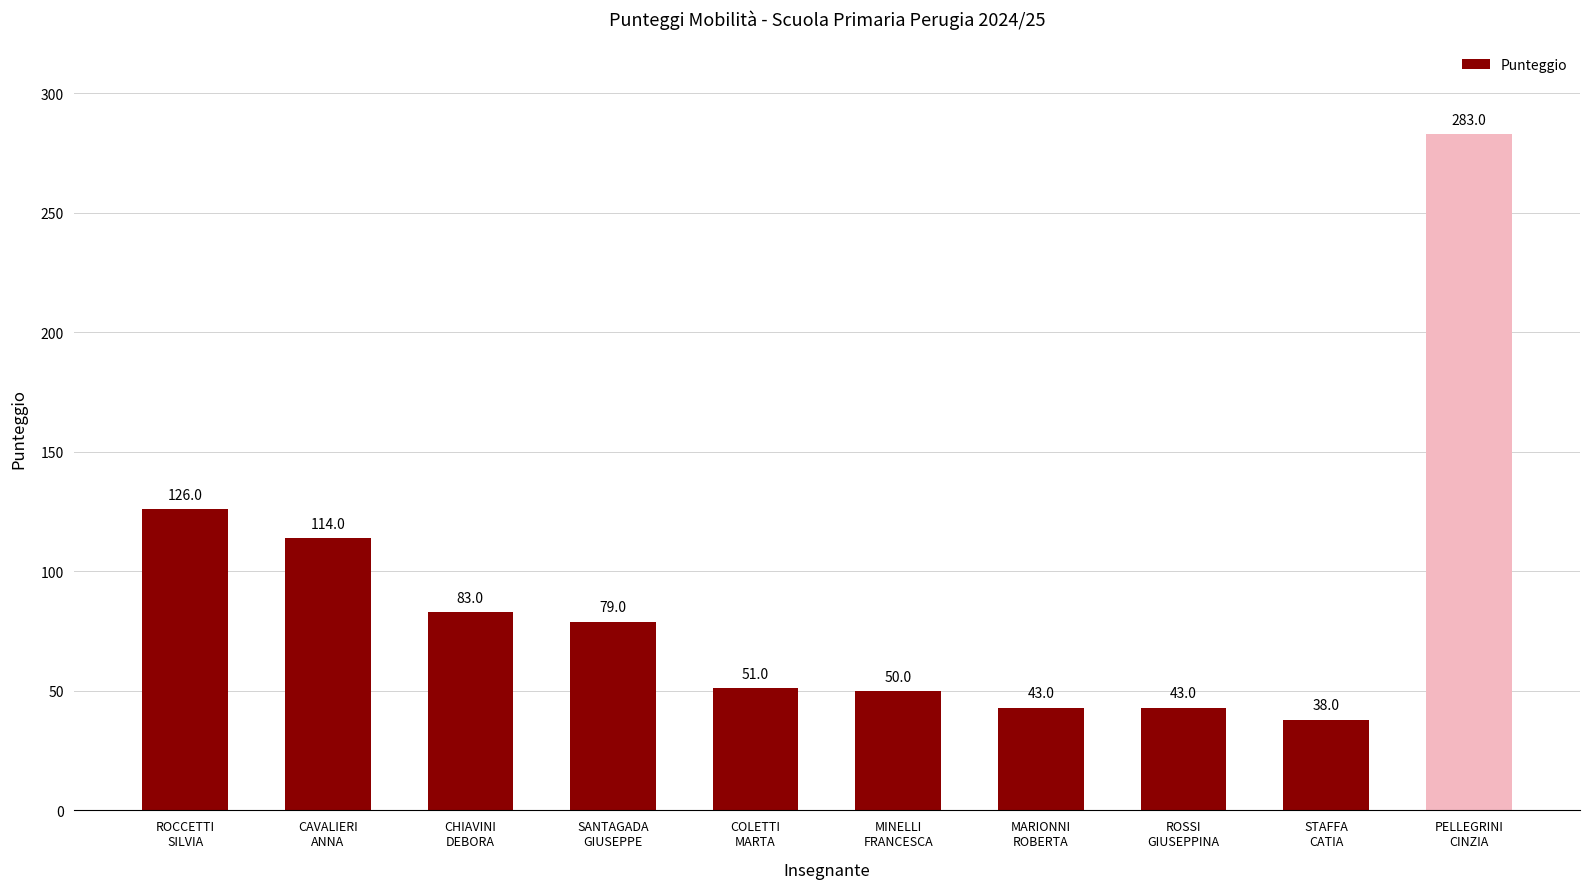

Approximately how many times larger is the value at COLETTI
MARTA compared to MARIONNI
ROBERTA?

1.2